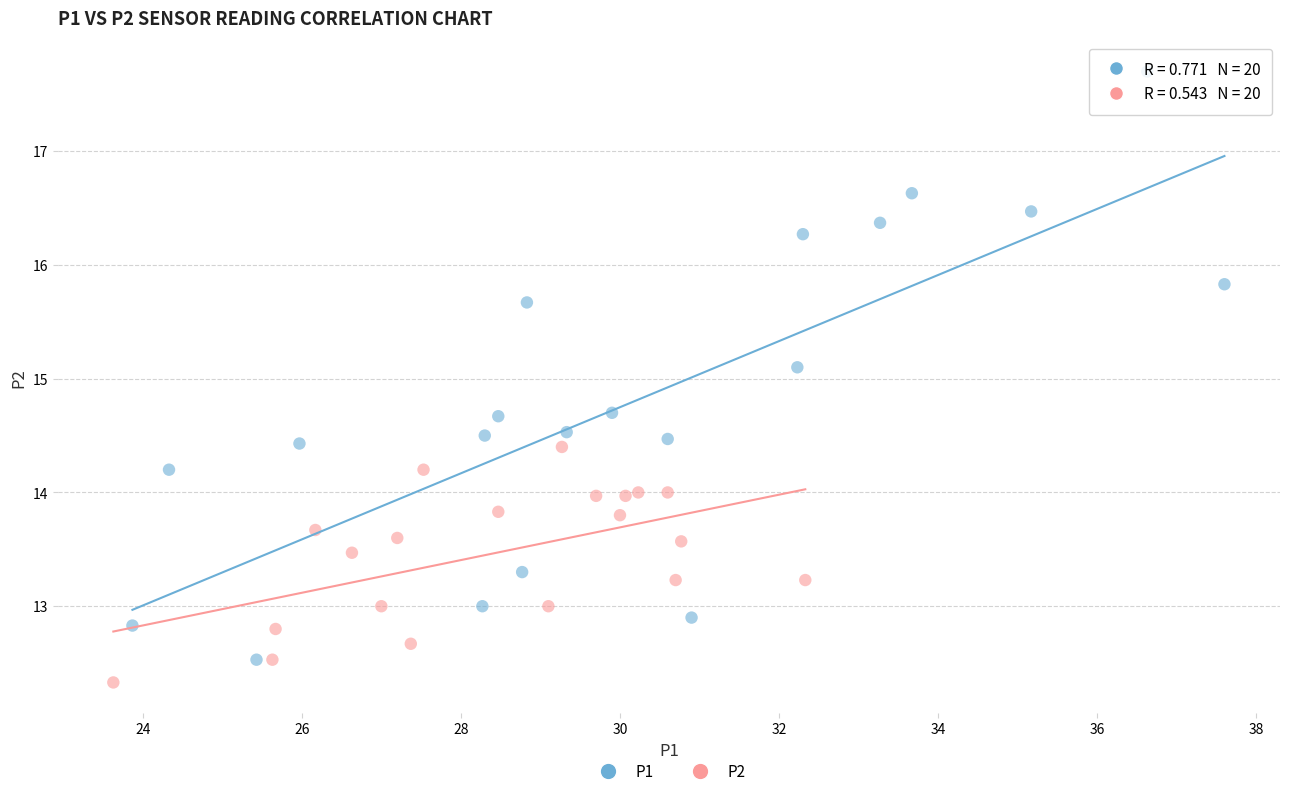

Which series contains the highest Y value?

P1